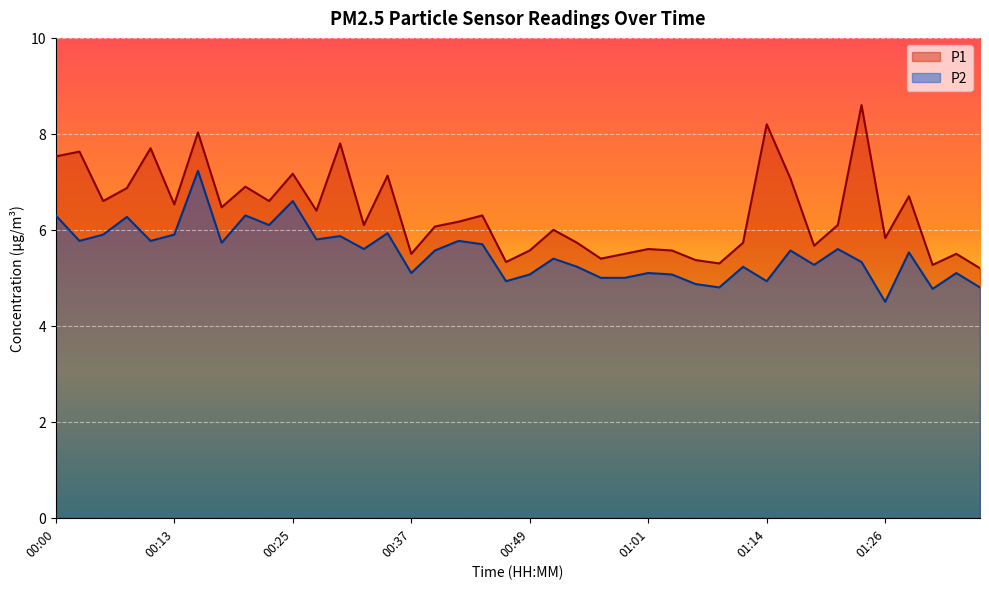

How many values in the P1 series exceed 6?

23